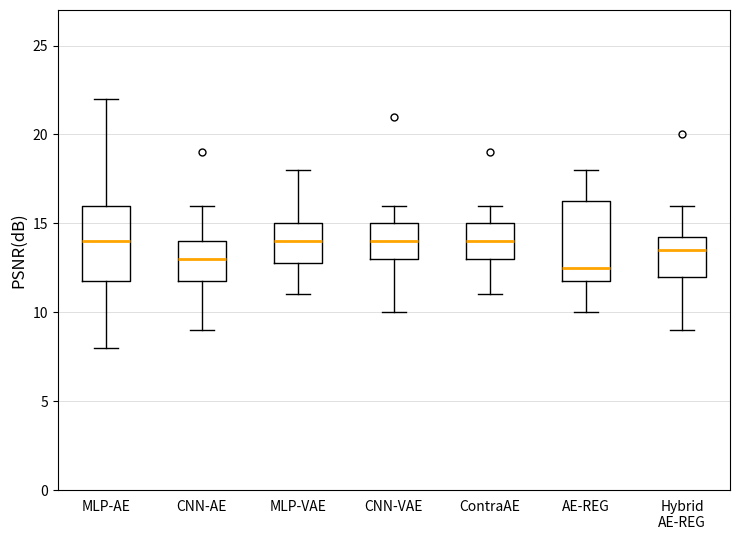

Reading left to right, transcribe this box plot: for each box, give where its median line is, the range the box spans, and where its two whiskers end, as read against the y-axis. The values are not printed on the chart, so give them approximately, as read against the axis.

MLP-AE: median 14.0, box 12.0 to 16.0, whiskers 8.0 to 22.0
CNN-AE: median 13.0, box 12.0 to 14.0, whiskers 9.0 to 16.0
MLP-VAE: median 14.0, box 13.0 to 15.0, whiskers 11.0 to 18.0
CNN-VAE: median 14.0, box 13.0 to 15.0, whiskers 10.0 to 16.0
ContraAE: median 14.0, box 13.0 to 15.0, whiskers 11.0 to 16.0
AE-REG: median 12.5, box 12.0 to 16.5, whiskers 10.0 to 18.0
Hybrid AE-REG: median 13.5, box 12.0 to 14.5, whiskers 9.0 to 16.0